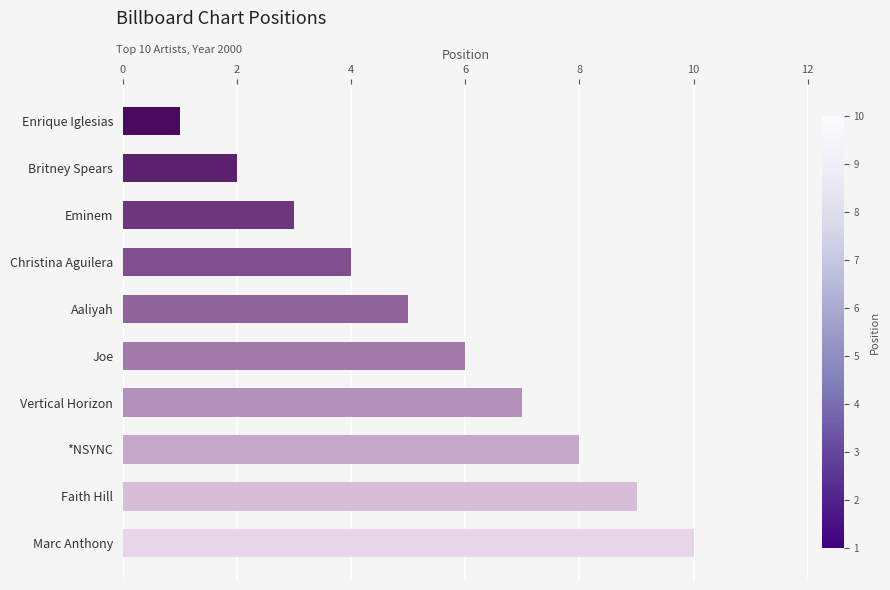

What value does the data have at Aaliyah?

5